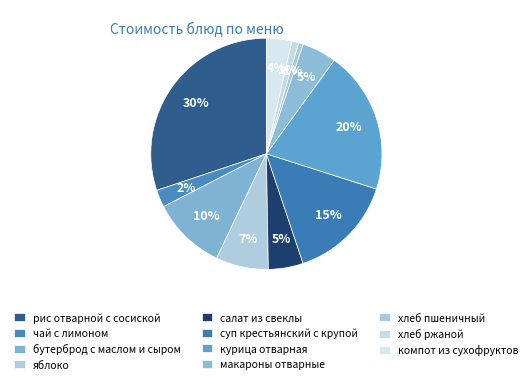

Which slice is the smallest?

хлеб пшеничный